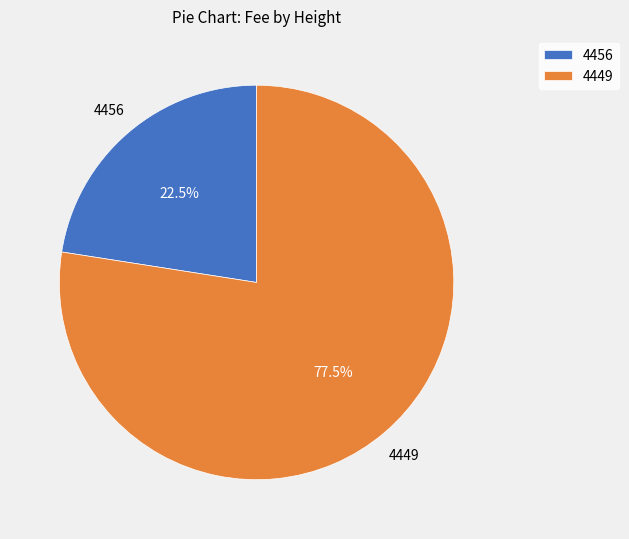

Count the number of slices in the pie.

2